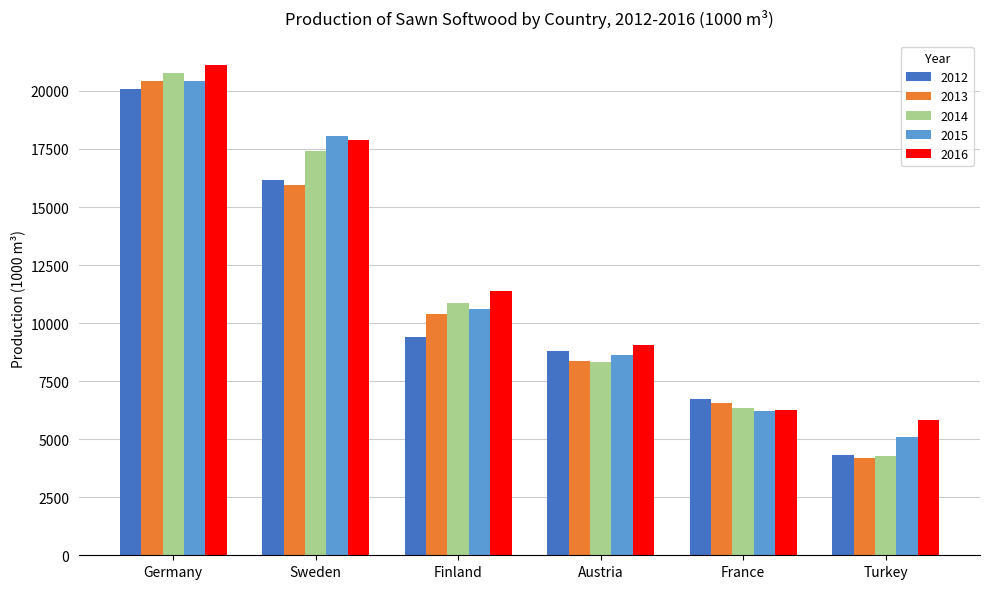

At which label is 2015 closest to 12767?

Finland